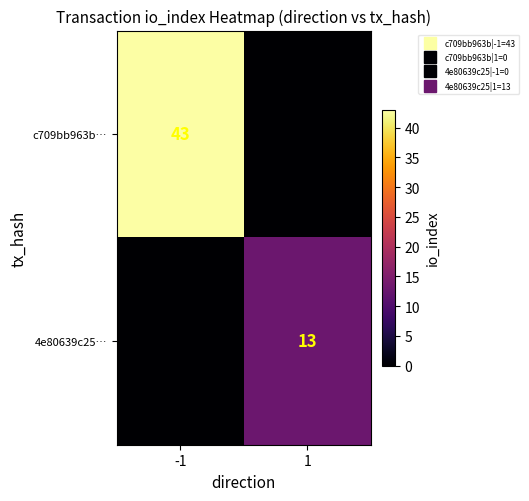

How many data points does each series have?

2